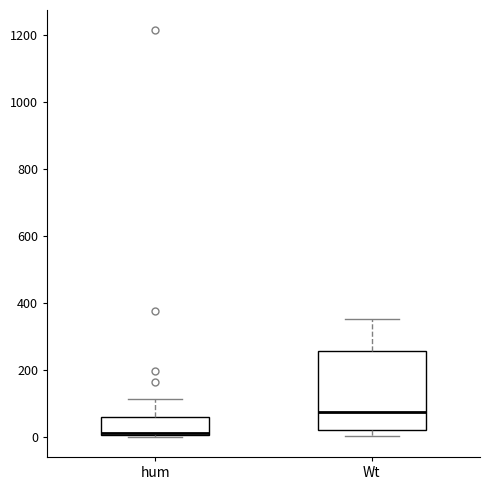

Reading left to right, transcribe this box plot: for each box, give where its median line is, the range the box spans, and where its two whiskers end, as read against the y-axis. The values are not printed on the chart, so give them approximately, as read against the axis.

hum: median 20, box 0 to 60, whiskers 0 to 120
Wt: median 80, box 20 to 260, whiskers 0 to 360